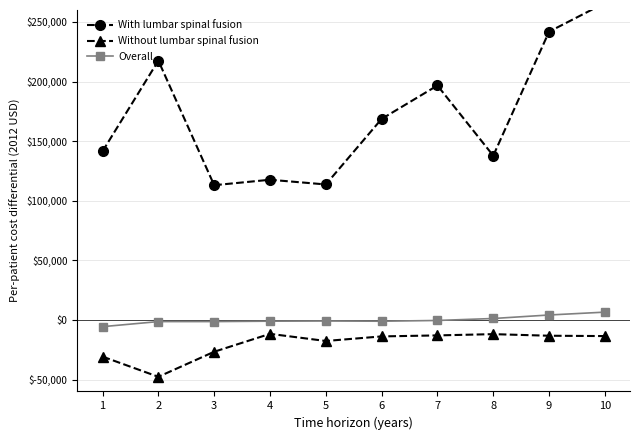

True or false: With lumbar spinal fusion and Overall intersect in this chart.

False